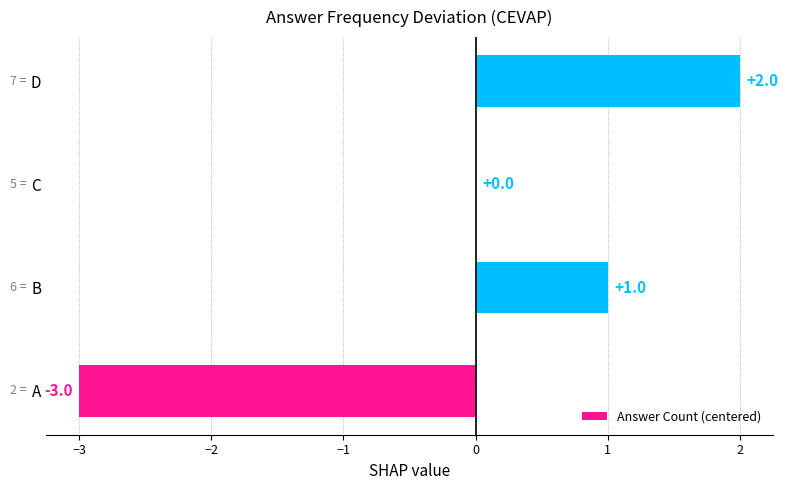

True or false: the data shows 2 at C.

False